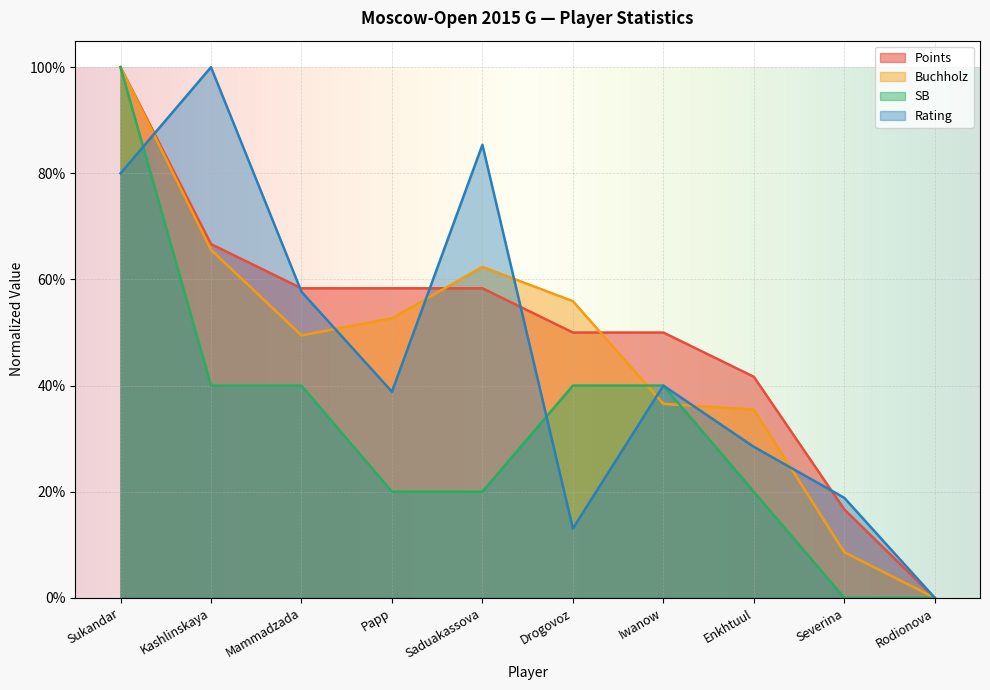

What is the highest value of the Points series?

1.0